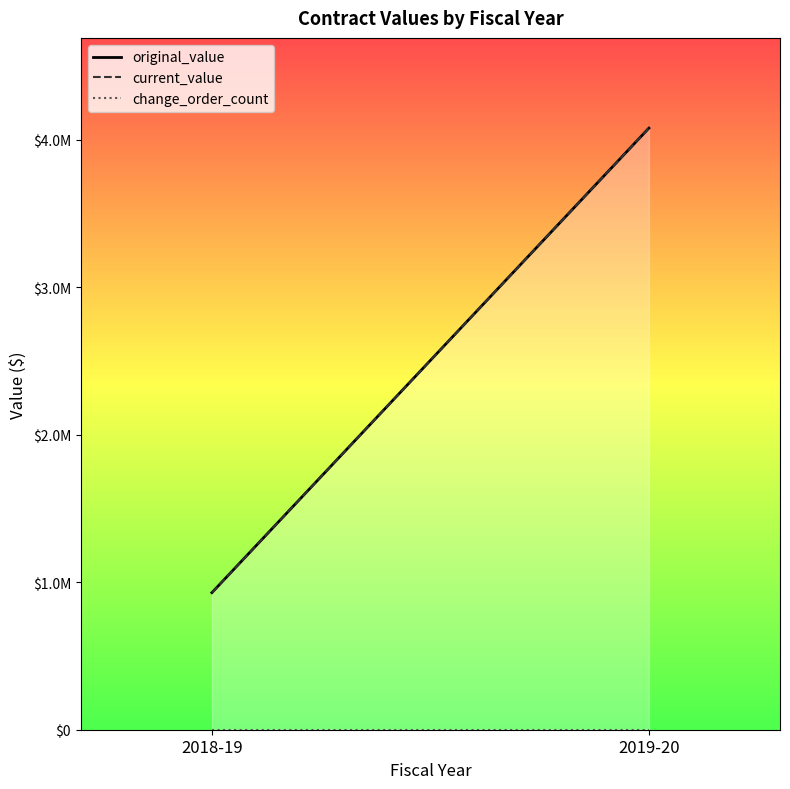

At which label is current_value closest to 2503209?

2018-19